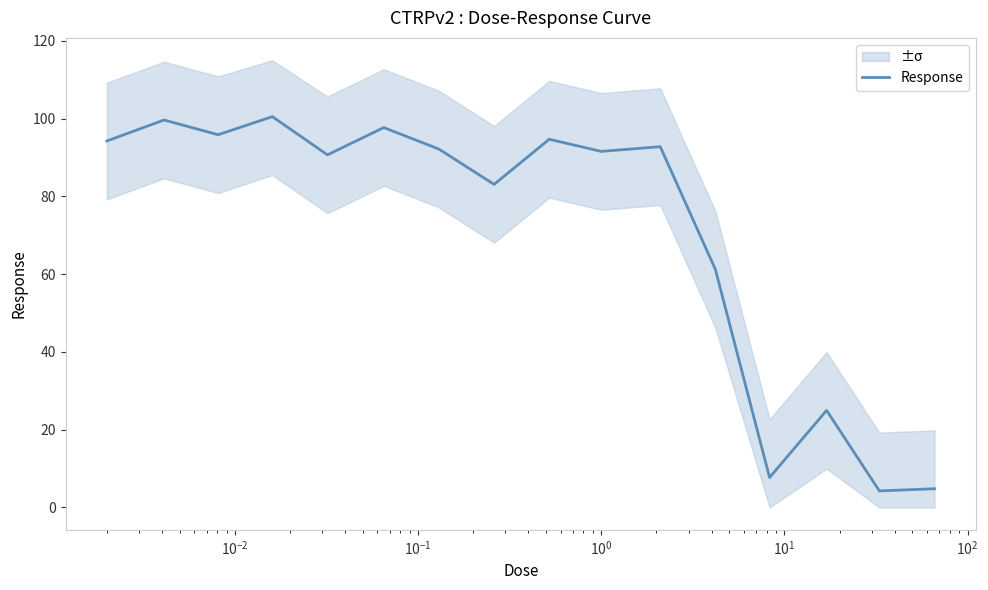

Does the chart display data point markers on the line(s)?

No